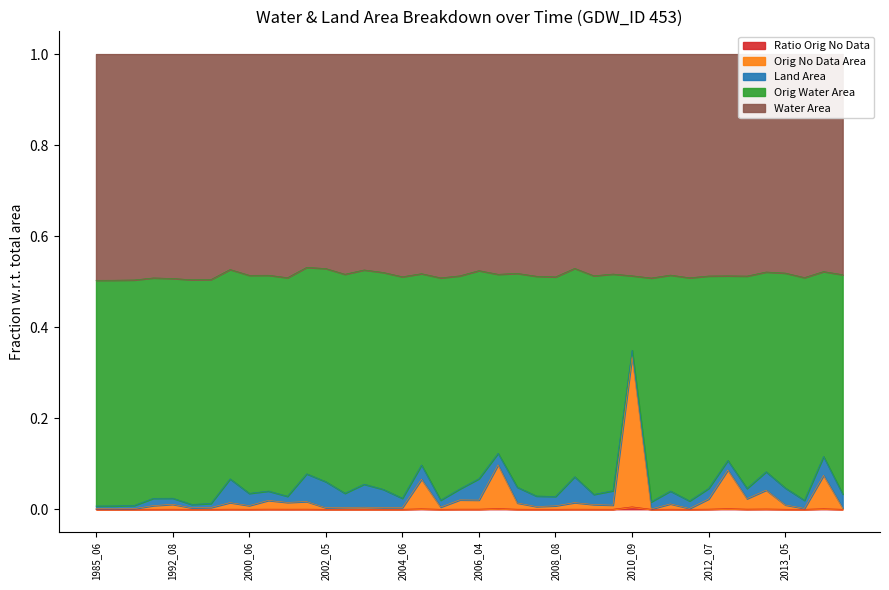

Rank the categories by ratioOrigNoData value from lowest to highest.

2011_08, 1987_08, 1985_06, 1988_07, 2011_10, 2013_09, 2015_06, 1995_06, 2002_05, 2004_04, 2004_06, 1999_07, 2002_08, 2002_10, 2005_04, 2007_08, 2008_08, 2000_06, 1991_09, 2009_09, 2013_05, 2009_08, 1992_08, 2011_09, 2007_05, 2009_04, 2000_05, 2001_08, 2002_04, 2000_08, 2006_04, 2005_09, 2012_07, 2012_09, 2013_04, 2004_09, 2014_04, 2012_08, 2007_04, 2010_09